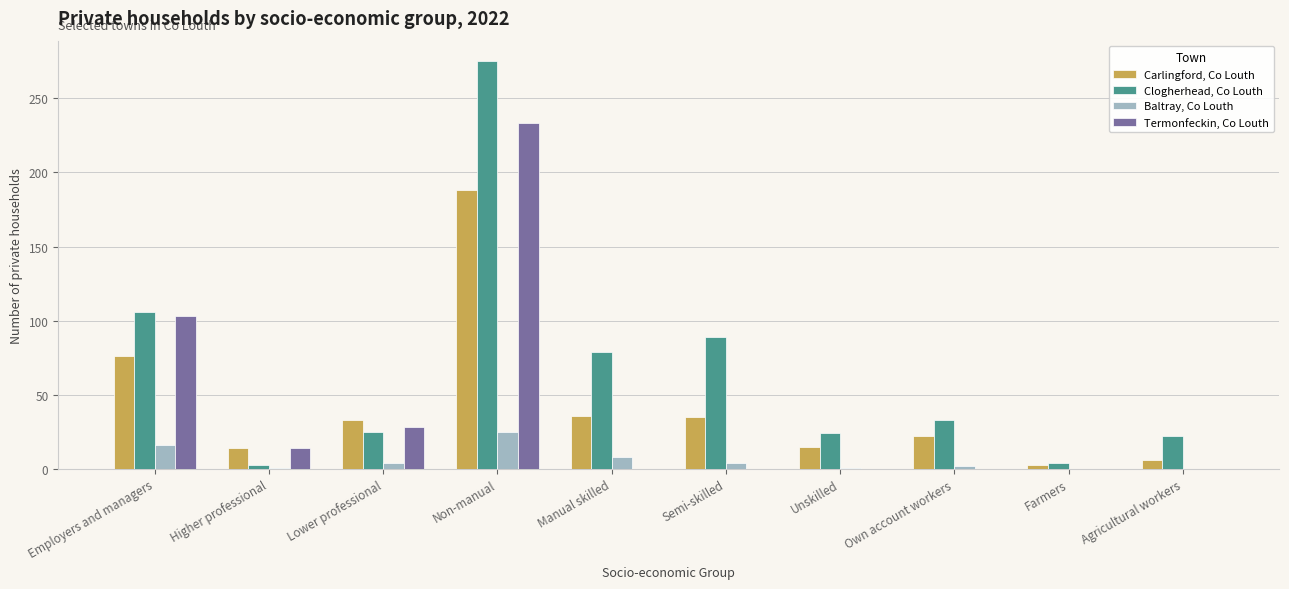

What is the total value across all series at Agricultural workers?

28